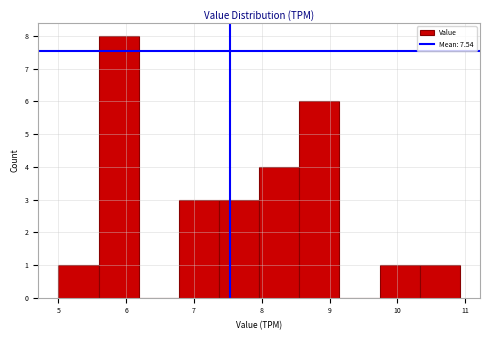

Reading left to right, transcribe this chart: for each bar, give the range it covers on the x-axis and its height. Neither the bar edges nor the heights are printed on the chart, so give them approximately, as read against the axes.

5.0 to 5.6: 1
5.6 to 6.2: 8
6.2 to 6.8: 0
6.8 to 7.4: 3
7.4 to 8.0: 3
8.0 to 8.6: 4
8.6 to 9.1: 6
9.1 to 9.7: 0
9.7 to 10.3: 1
10.3 to 10.9: 1